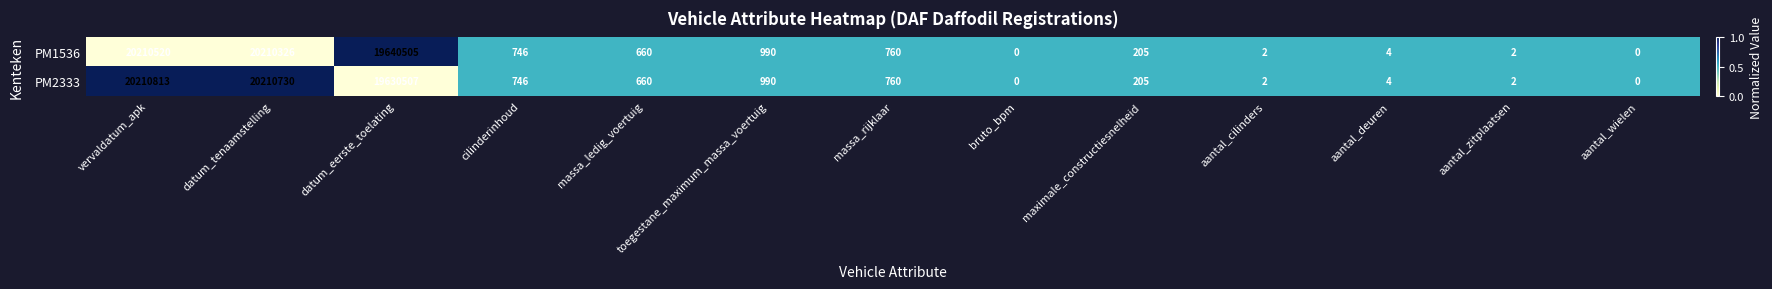

True or false: PM2333 has a value of 3 at aantal_cilinders.

False